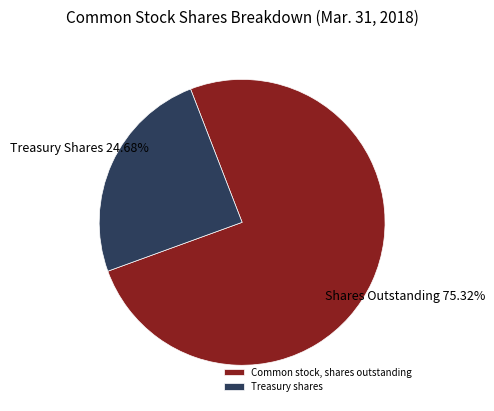

Which slice is the smallest?

Treasury shares